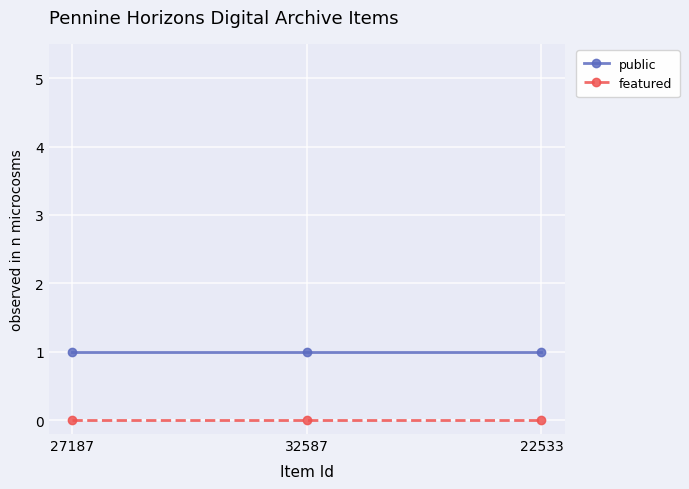

The value of featured at 22533 is 0. True or false?

True